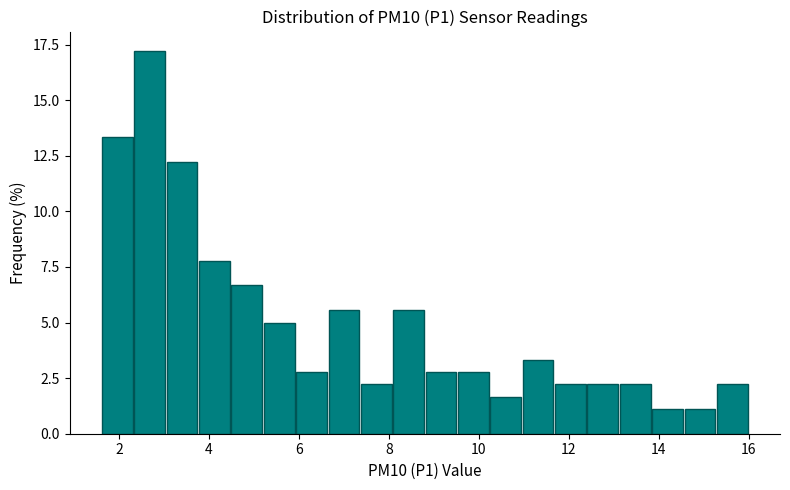

Around what value on the x-axis is the tallest bar? Give the approximate position of its centre, as read against the axis.

2.6